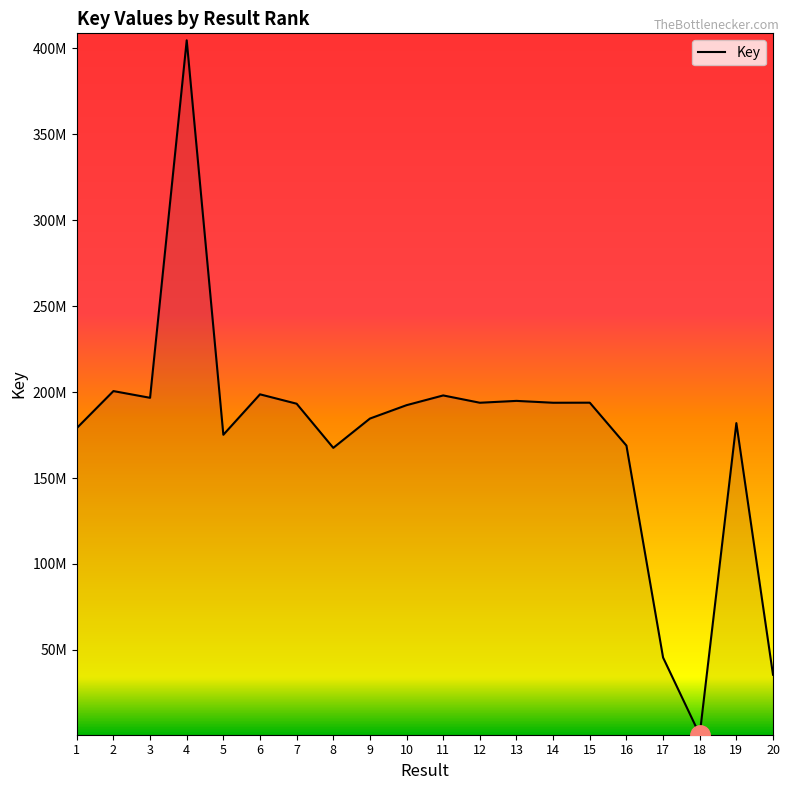

Read the value at 5.

175179030